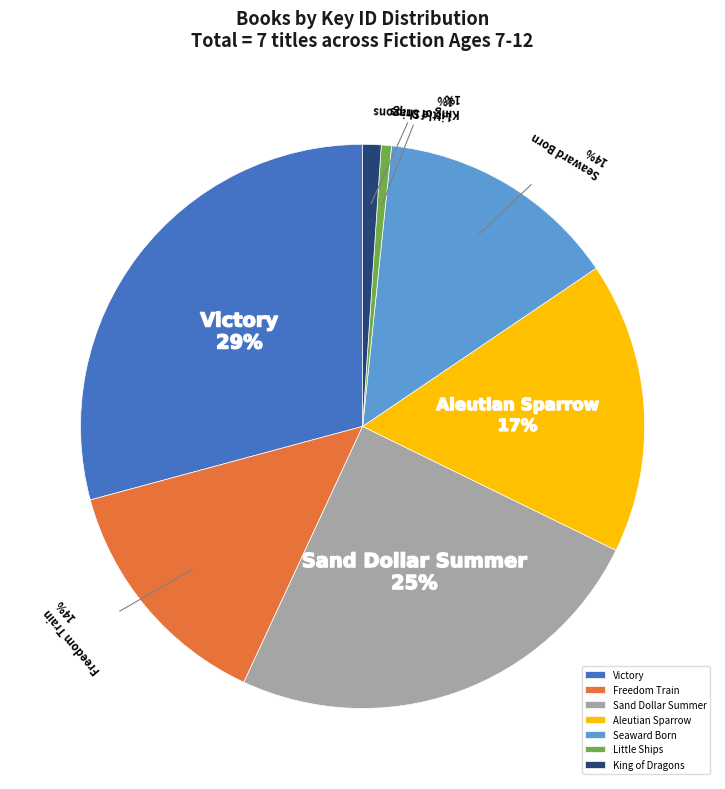

True or false: King of Dragons accounts for 7% of the total.

False